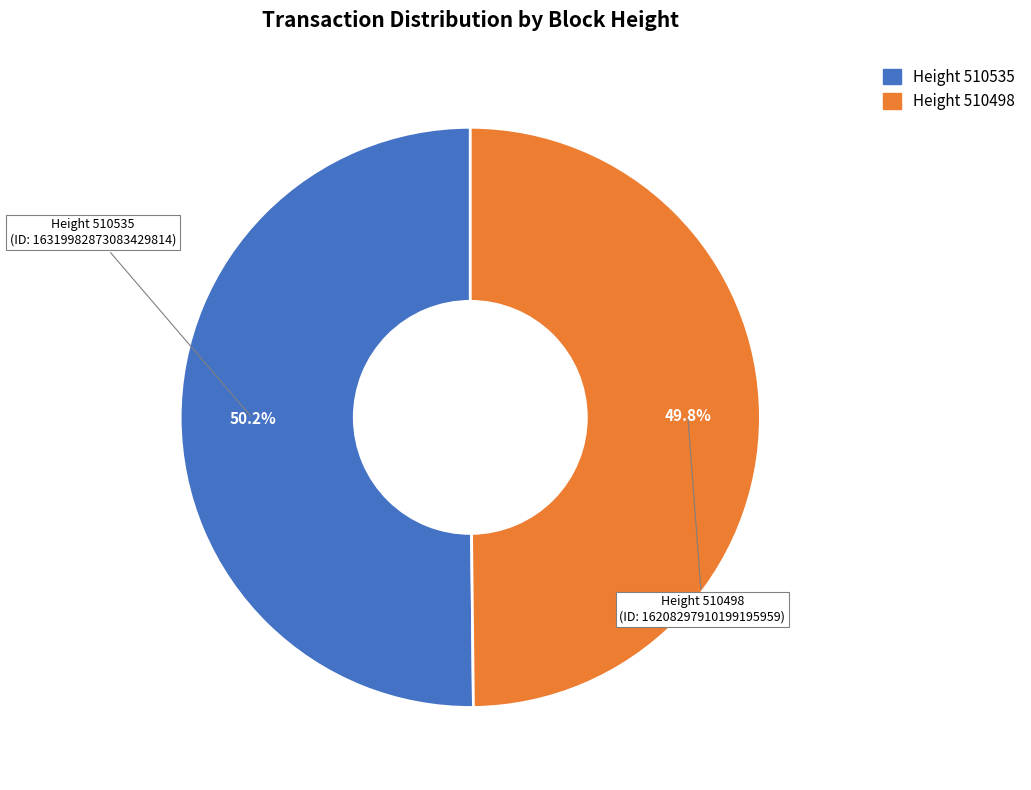

Is there any slice that represents more than half of the pie?

Yes